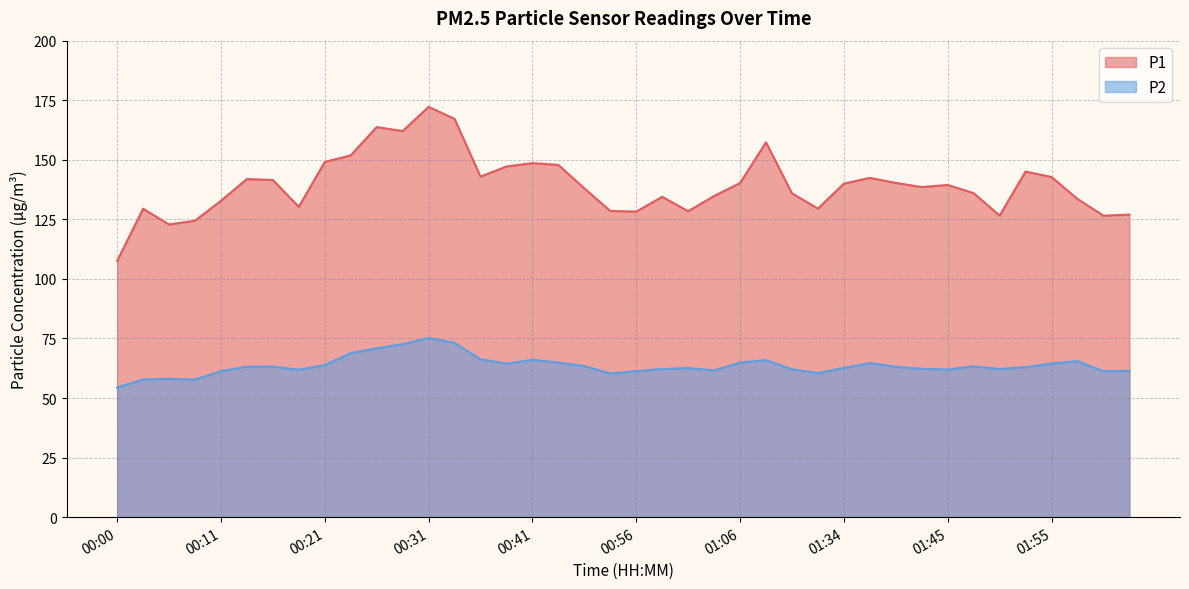

Reading left to right, extract all data points from this chart.

P1: 107.5	129.4	122.8	124.4	132.8	141.9	141.5	130.3	149.1	151.8	163.7	162.1	172.2	167.2	142.9	147.2	148.6	147.8	138.0	128.5	128.2	134.4	128.4	134.8	140.2	157.3	135.9	129.5	140.0	142.4	140.3	138.6	139.4	136.0	126.6	145.1	142.8	133.6	126.5	127.0
P2: 54.4	57.8	58.0	57.8	61.3	63.1	63.2	61.9	63.8	68.8	70.9	72.6	75.2	73.1	66.3	64.5	66.0	64.9	63.4	60.3	61.3	62.2	62.5	61.6	64.9	65.9	62.1	60.5	62.6	64.7	63.1	62.3	62.0	63.3	62.2	63.0	64.5	65.5	61.2	61.4